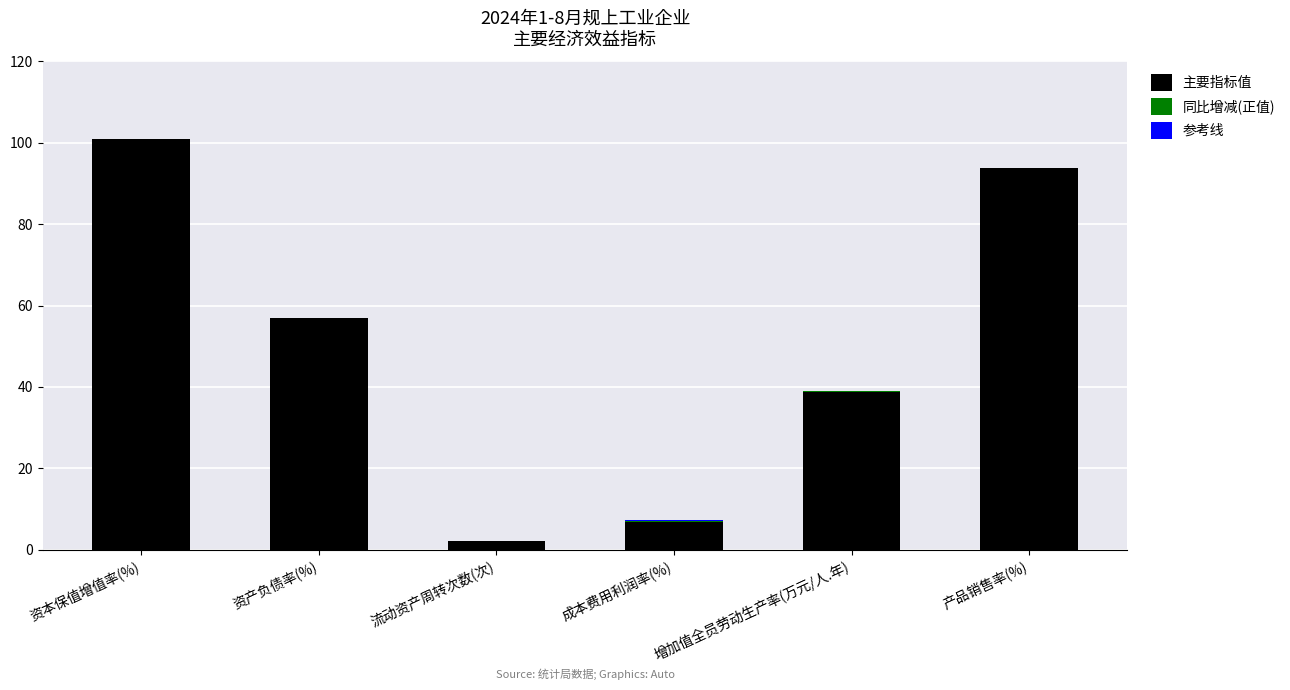

How many distinct data groups are displayed?

3